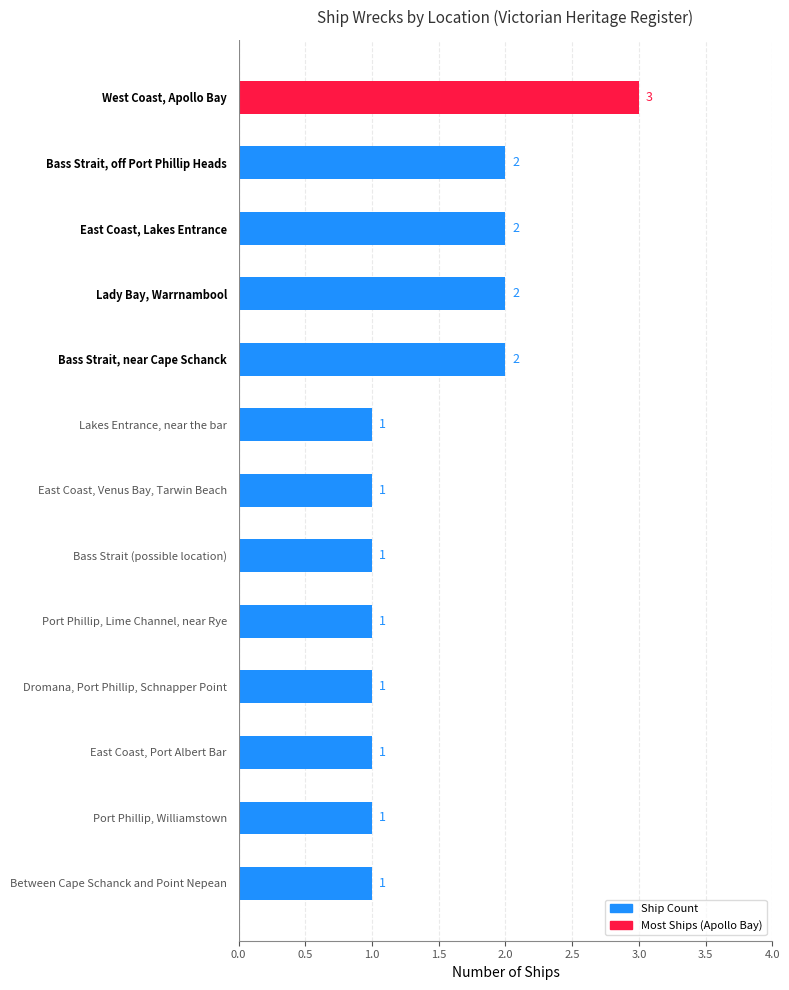

What is the ratio of the value at Lady Bay, Warrnambool to the value at East Coast, Venus Bay, Tarwin Beach?

2.0